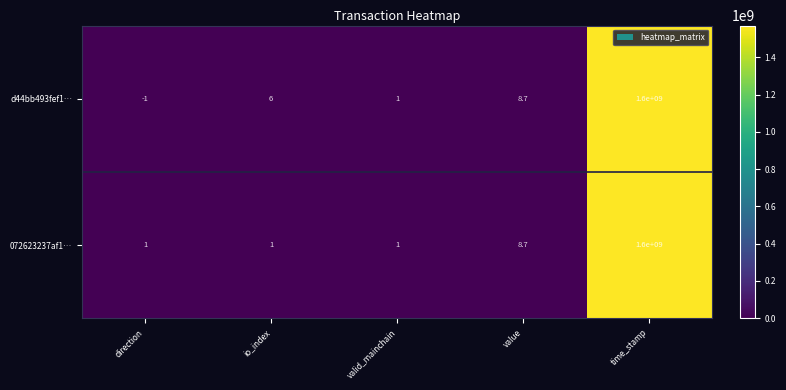

What is the smallest value displayed?

-1.0